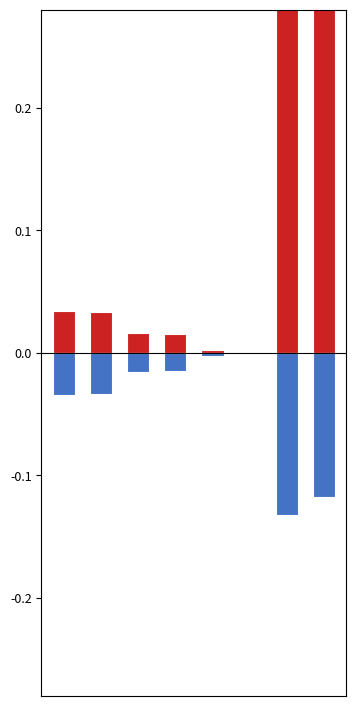

Which category has the highest value across all series?

6